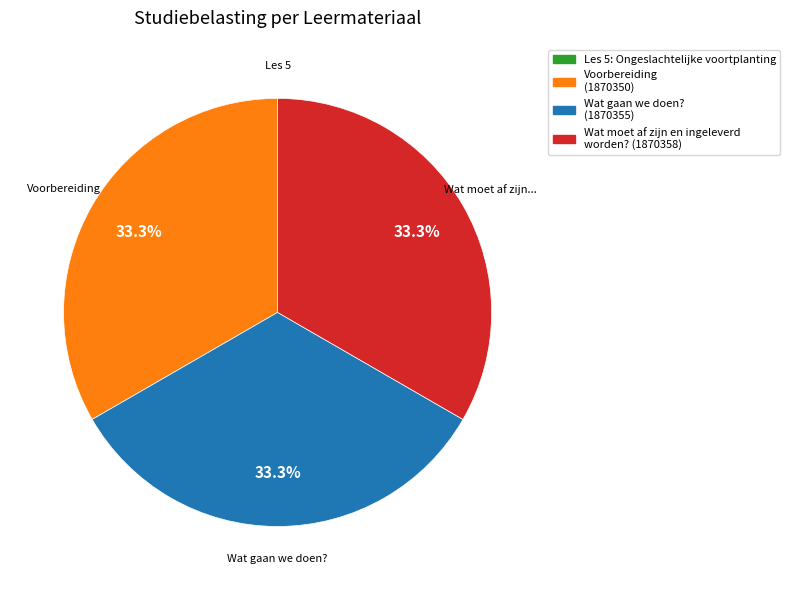

Is there any slice that represents more than half of the pie?

No